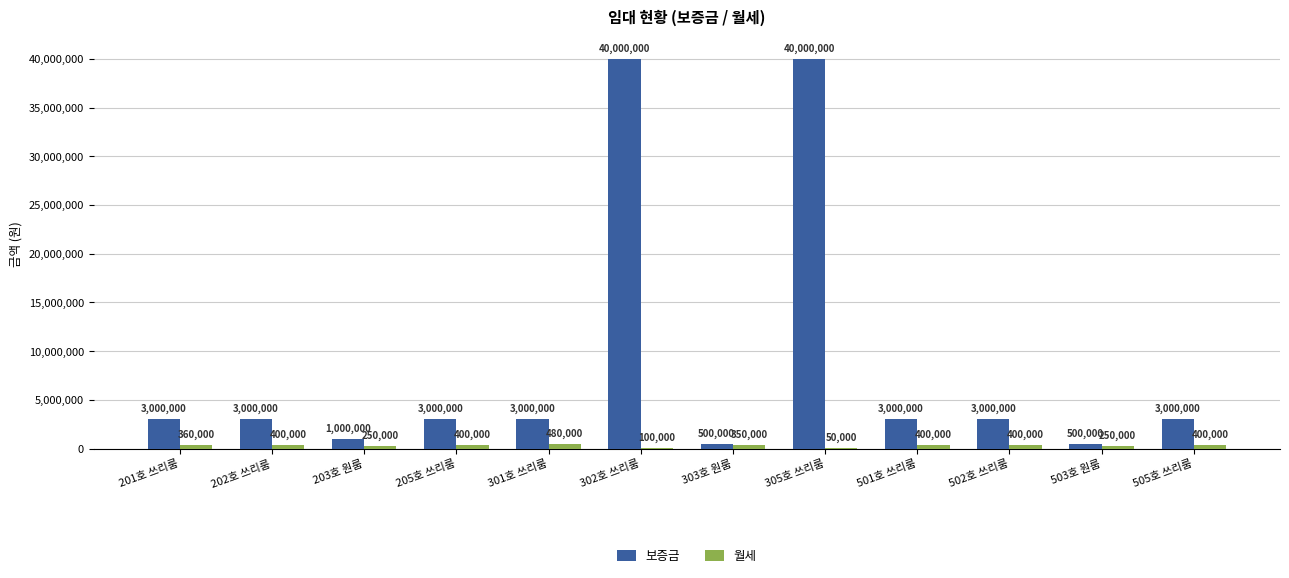

The value of 보증금 at 305호 쓰리룸 is 40000000. True or false?

True